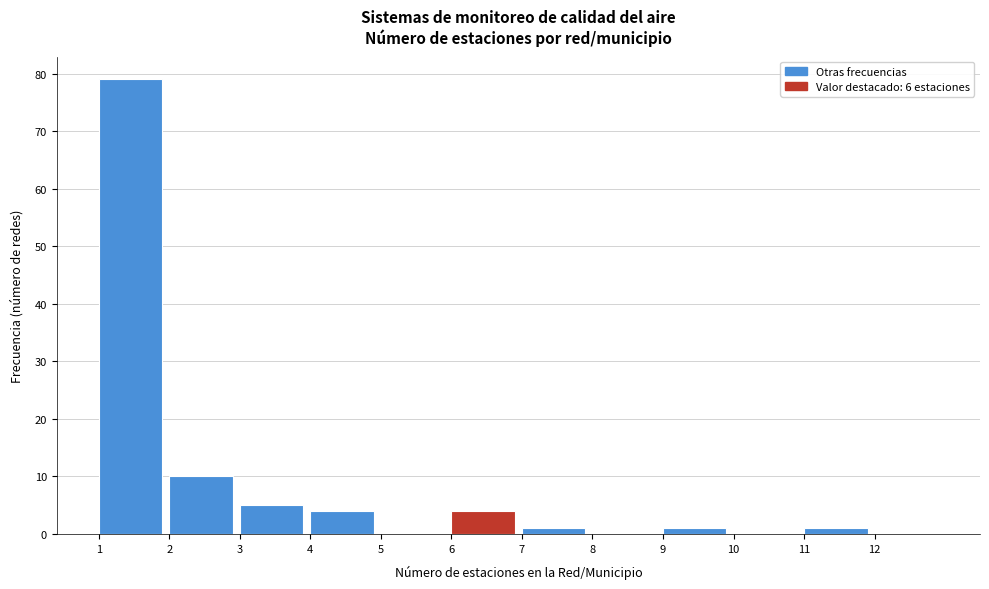

Reading left to right, transcribe this chart: for each bar, give the range it covers on the x-axis and its height. The values are not printed on the chart, so give them approximately, as read against the axis.

1 to 2: 79
2 to 3: 10
3 to 4: 5
4 to 5: 4
5 to 6: 0
6 to 7: 4
7 to 8: 1
8 to 9: 0
9 to 10: 1
10 to 11: 0
11 to 12: 1
12 to 13: 0